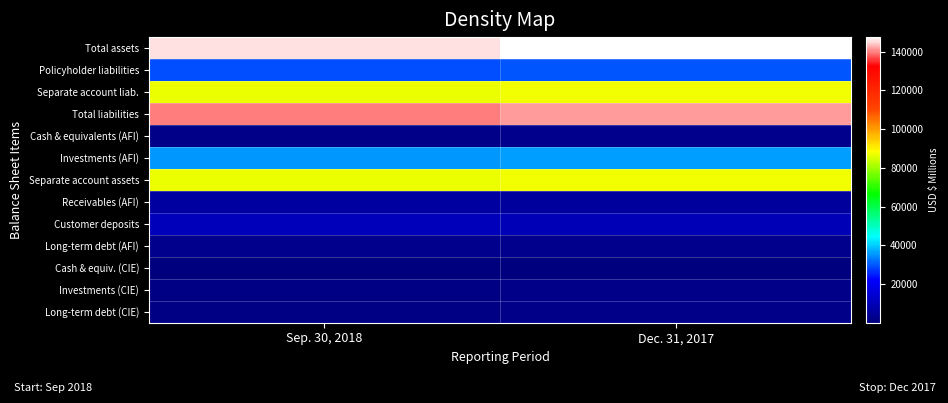

Which series changed the most between Sep. 30, 2018 and Dec. 31, 2017?

Total assets